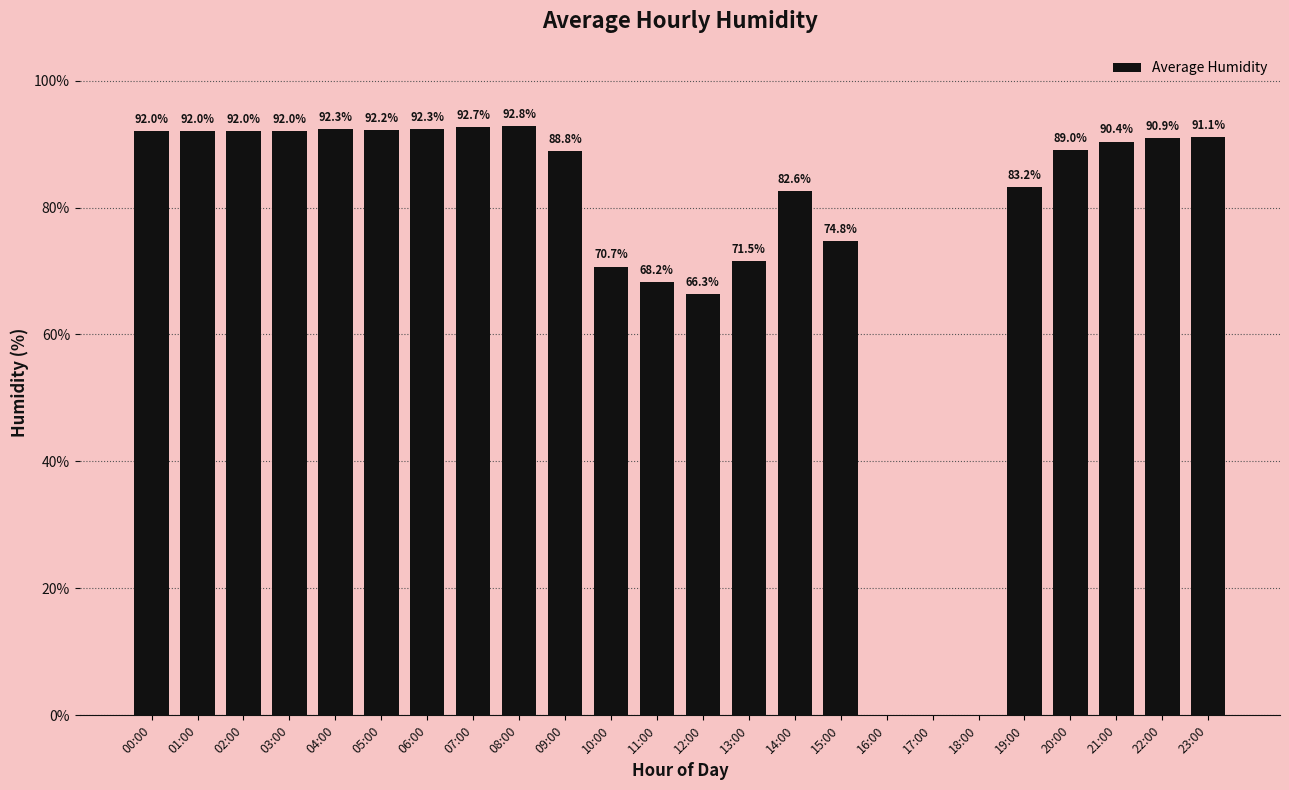

How many values are above zero?

21